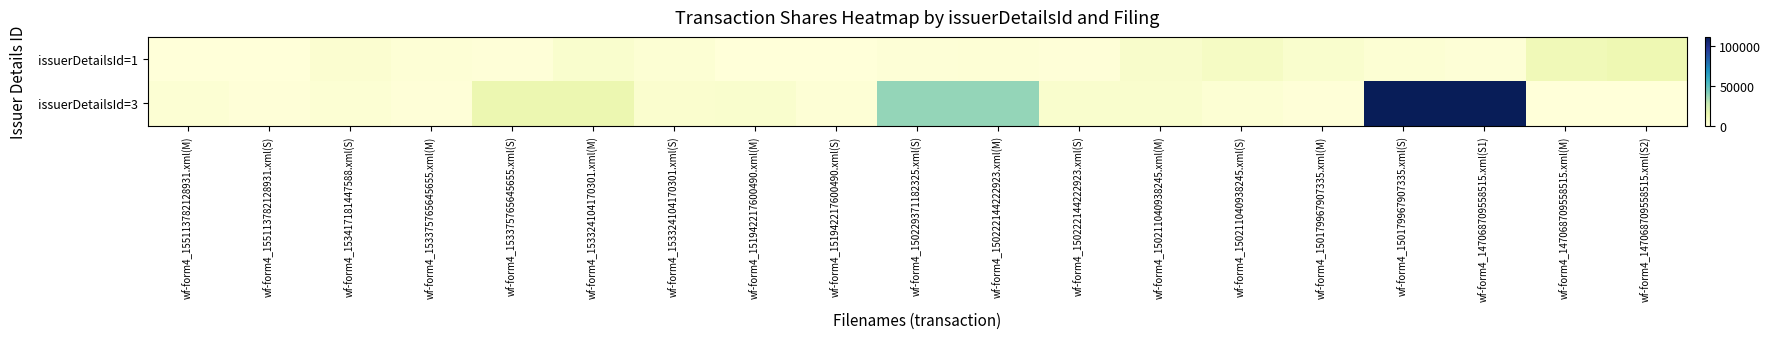

How many distinct data groups are displayed?

2